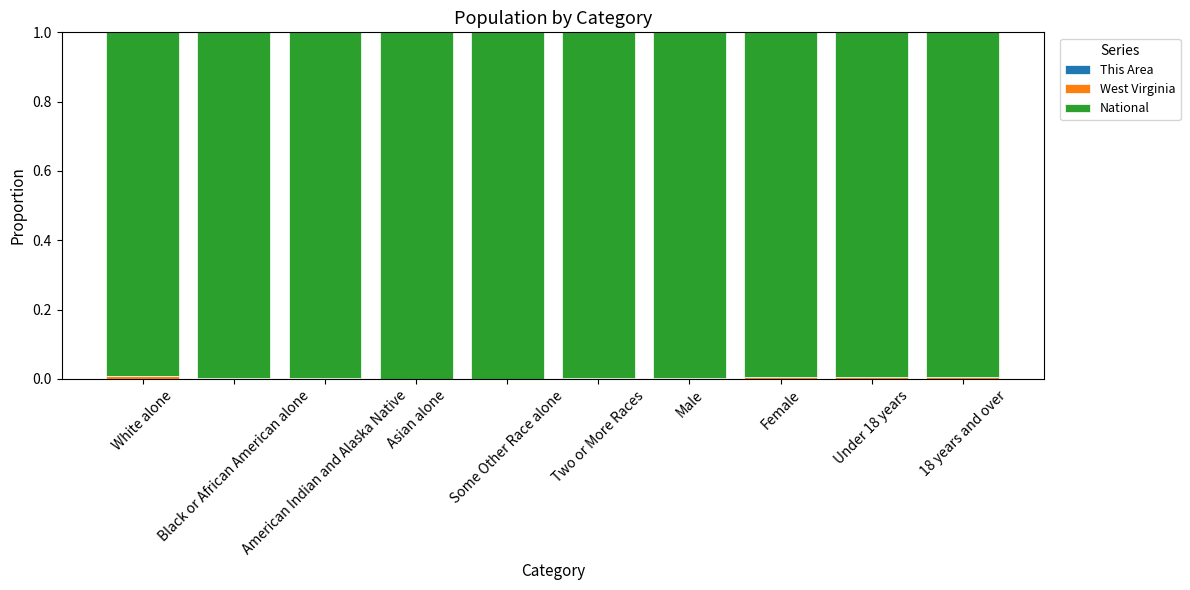

How many data points does each series have?

10